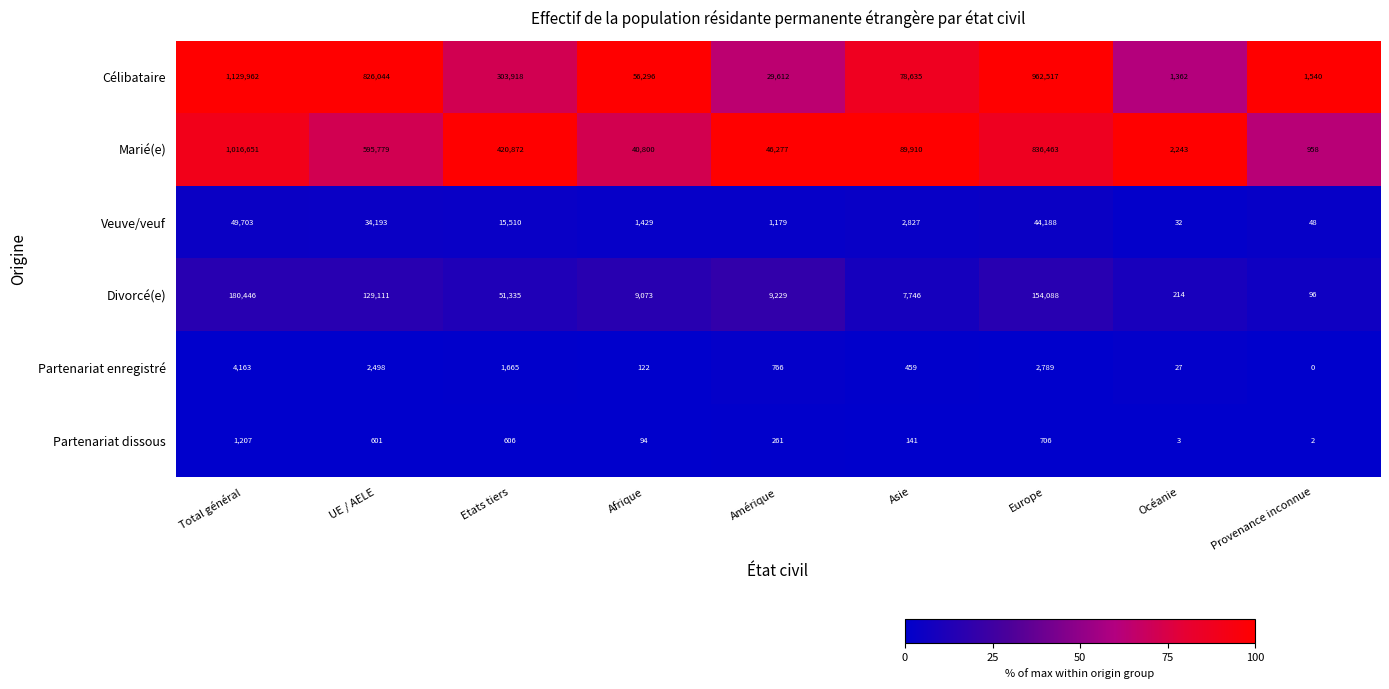

At which category does the chart reach its minimum across all series?

Provenance inconnue